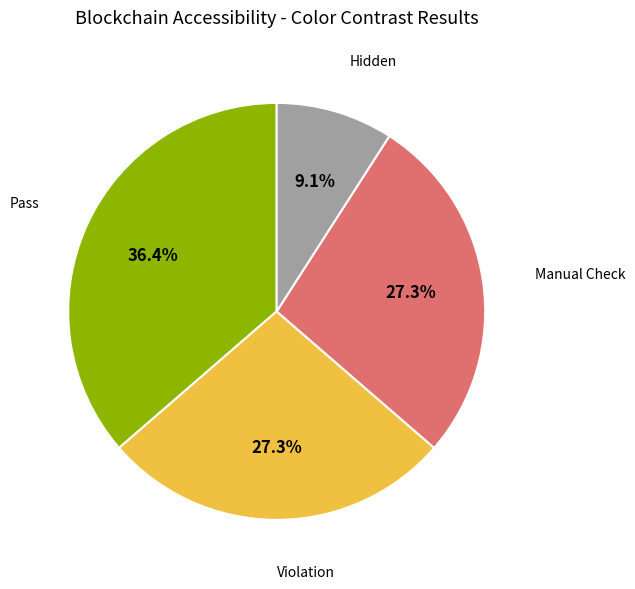

What is the largest slice in the pie chart?

Pass